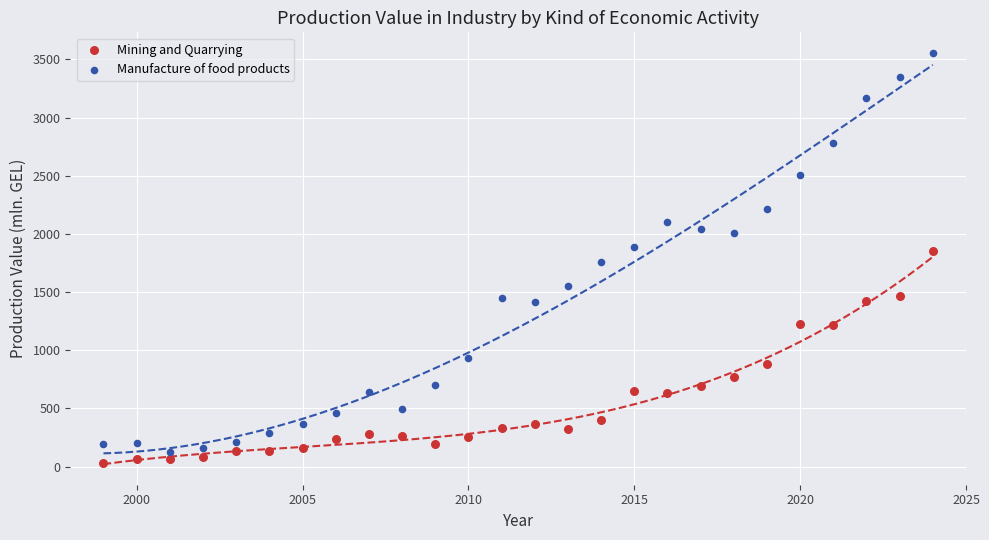

Which series has the largest Y range (max minus min)?

Manufacture of food products